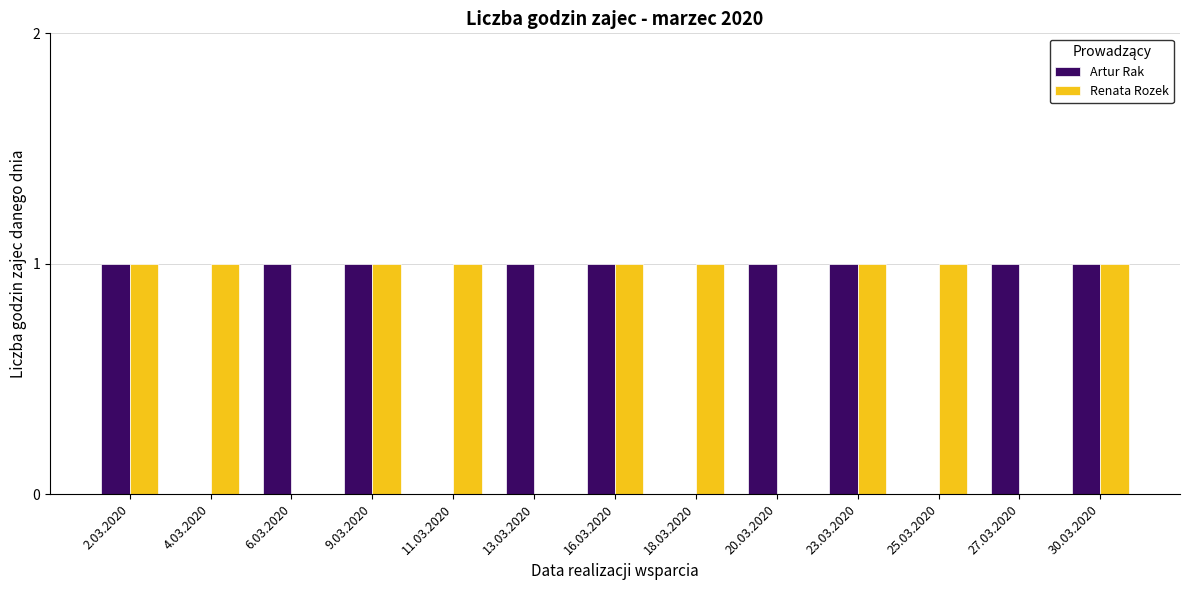

The Artur Rak series shows 2 at 20.03.2020. True or false?

False